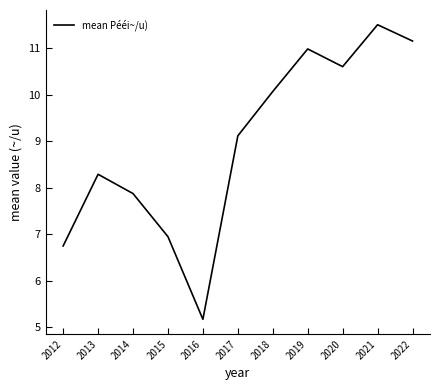

Where is the data nearest to the value 8?

2014